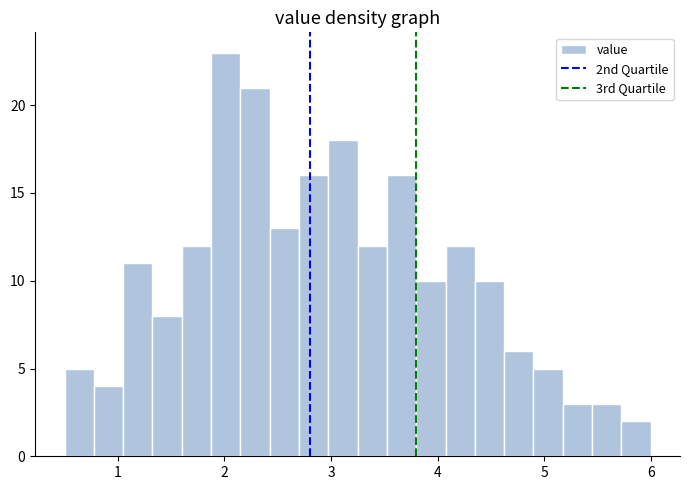

Read against the x-axis, roughly where is the centre of the tallest bar?

2.0